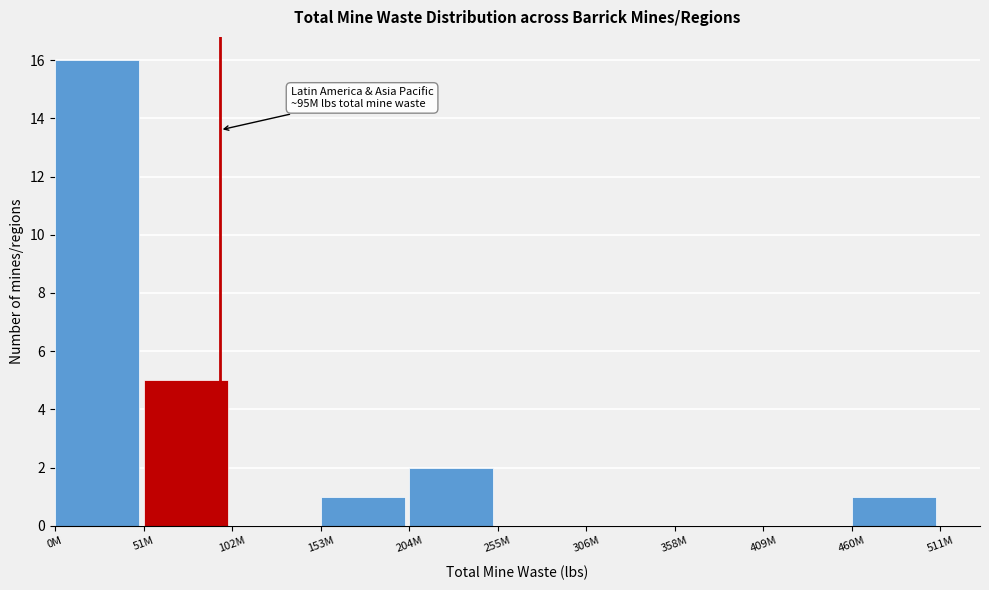

Reading left to right, what are all the values shown in this chart?

0M=16	51M=5	102M=0	153M=1	204M=2	255M=0	306M=0	358M=0	409M=0	460M=1